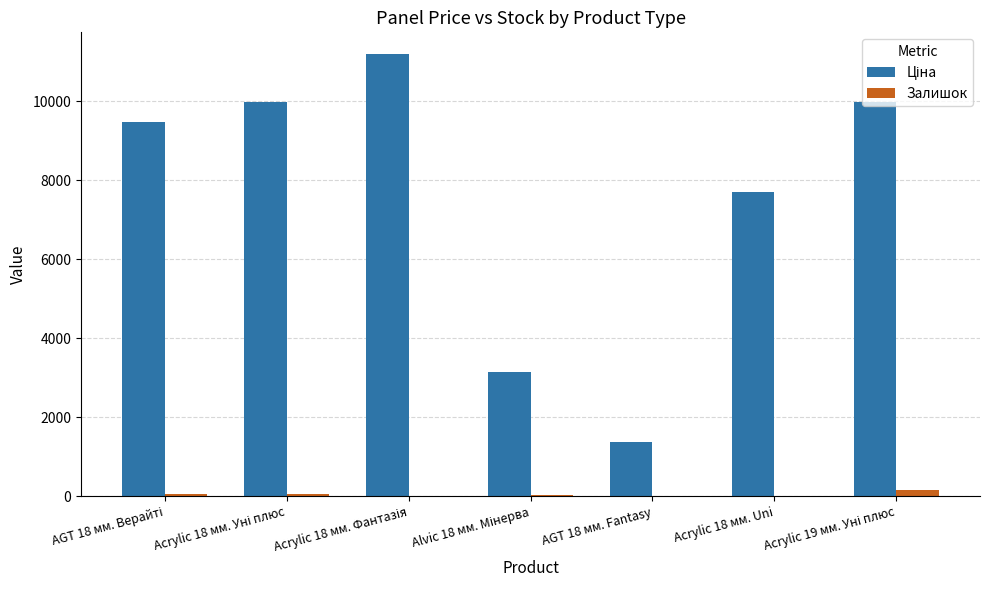

How many distinct data groups are displayed?

2